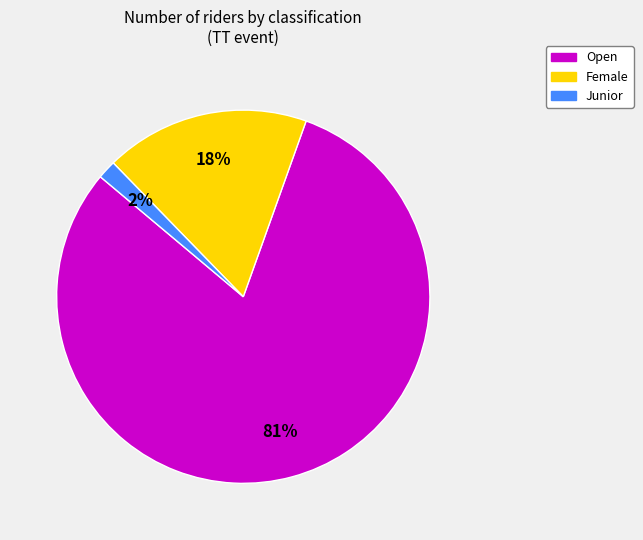

Rank the categories by value from lowest to highest.

Junior, Female, Open